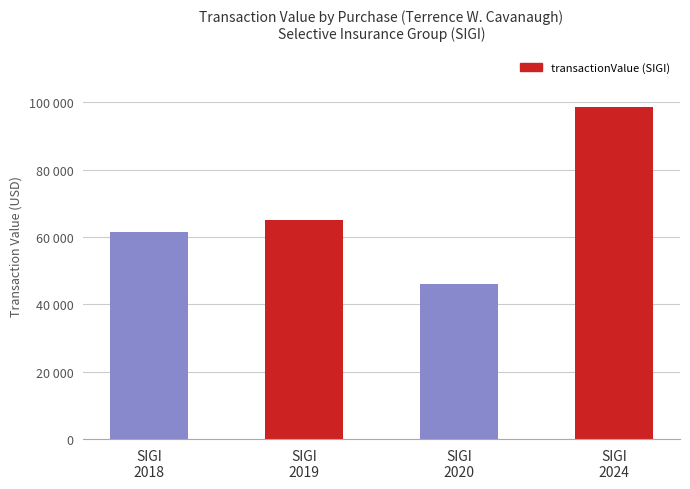

Are the bars horizontal?

No